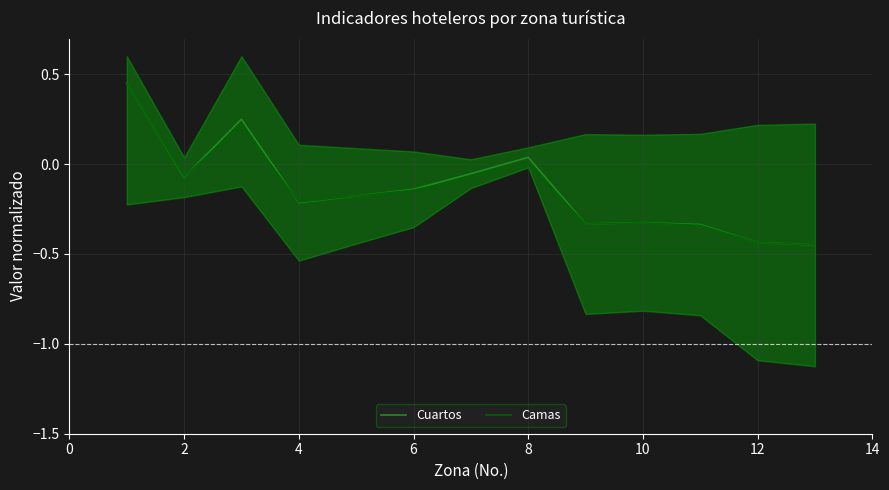

What is the maximum value for Cuartos?

0.5